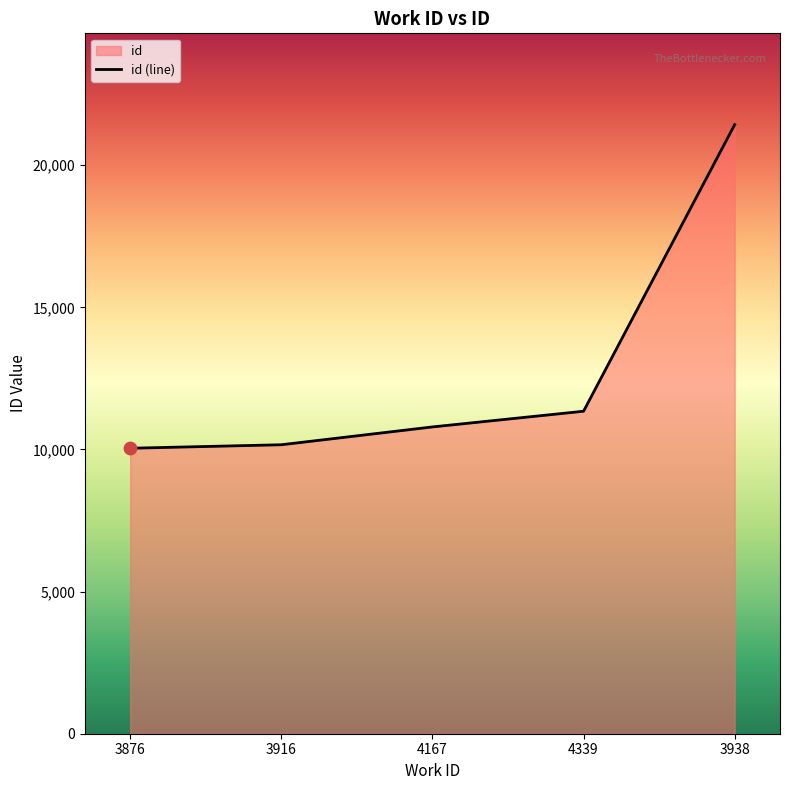

Which has a higher value, 4167 or 3916?

4167